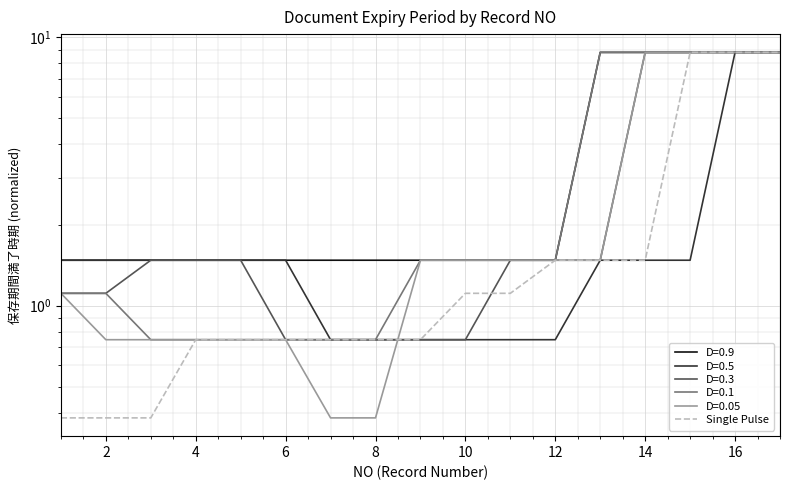

What is the value of the 11th point from the left?

0.7